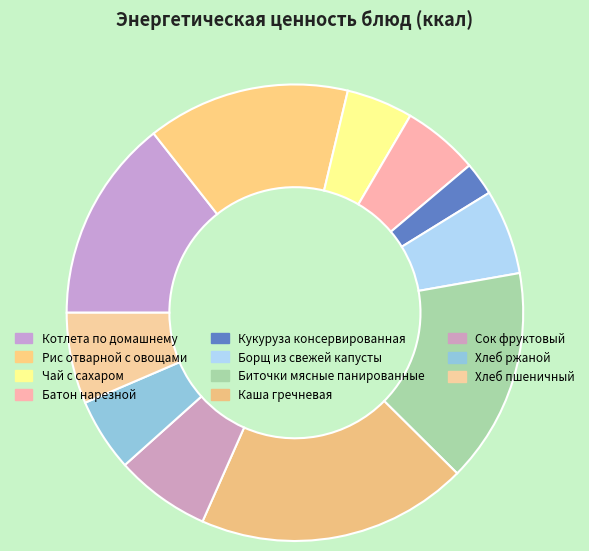

Which category has the smallest portion of the pie?

Кукуруза консервированная